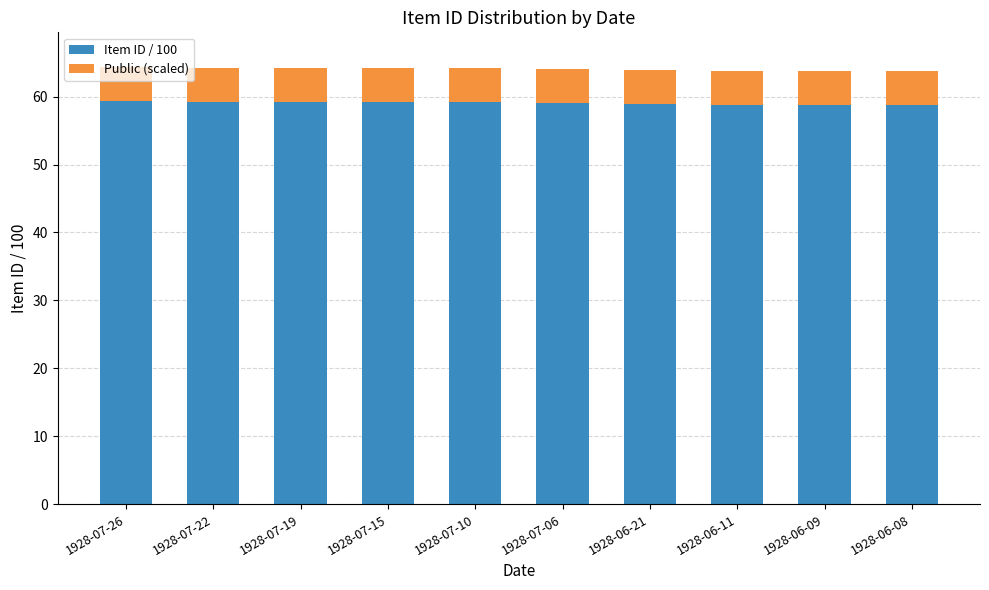

How many bars are there in total?

10